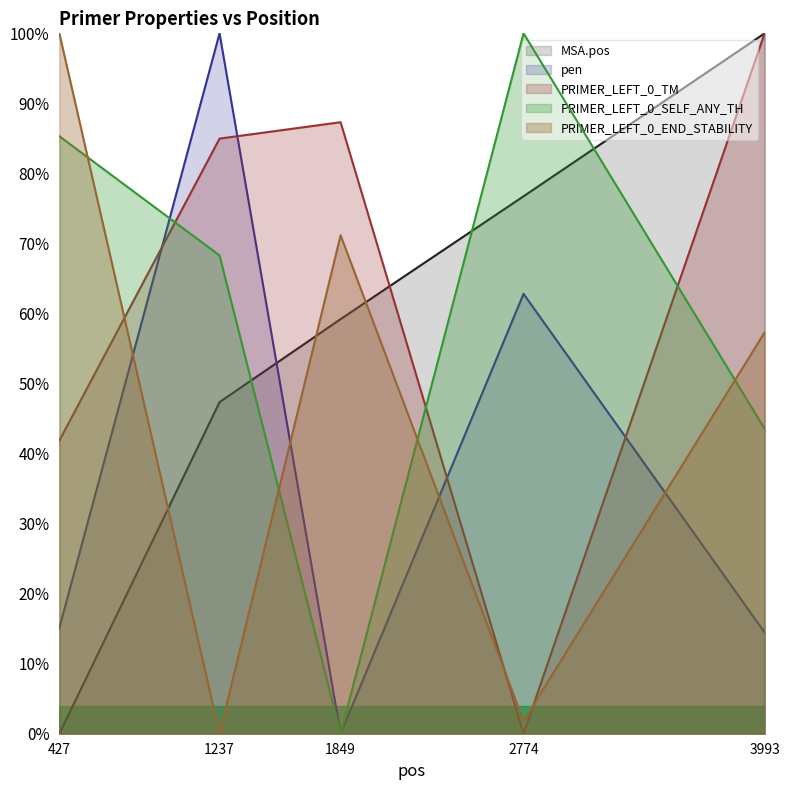

What is the maximum value for pen?

1.0